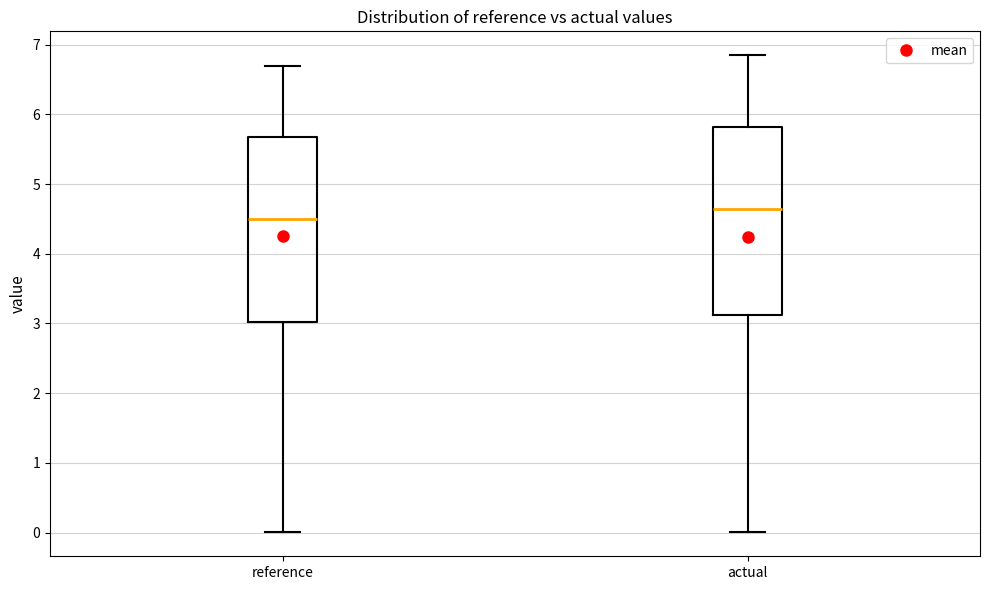

Reading left to right, read every box against the y-axis: the position of its median line, the range the box covers, and the ends of its whiskers. The values are not printed on the chart, so give them approximately, as read against the axis.

reference: median 4.5, box 3.0 to 5.7, whiskers 0.0 to 6.7
actual: median 4.6, box 3.1 to 5.8, whiskers 0.0 to 6.8